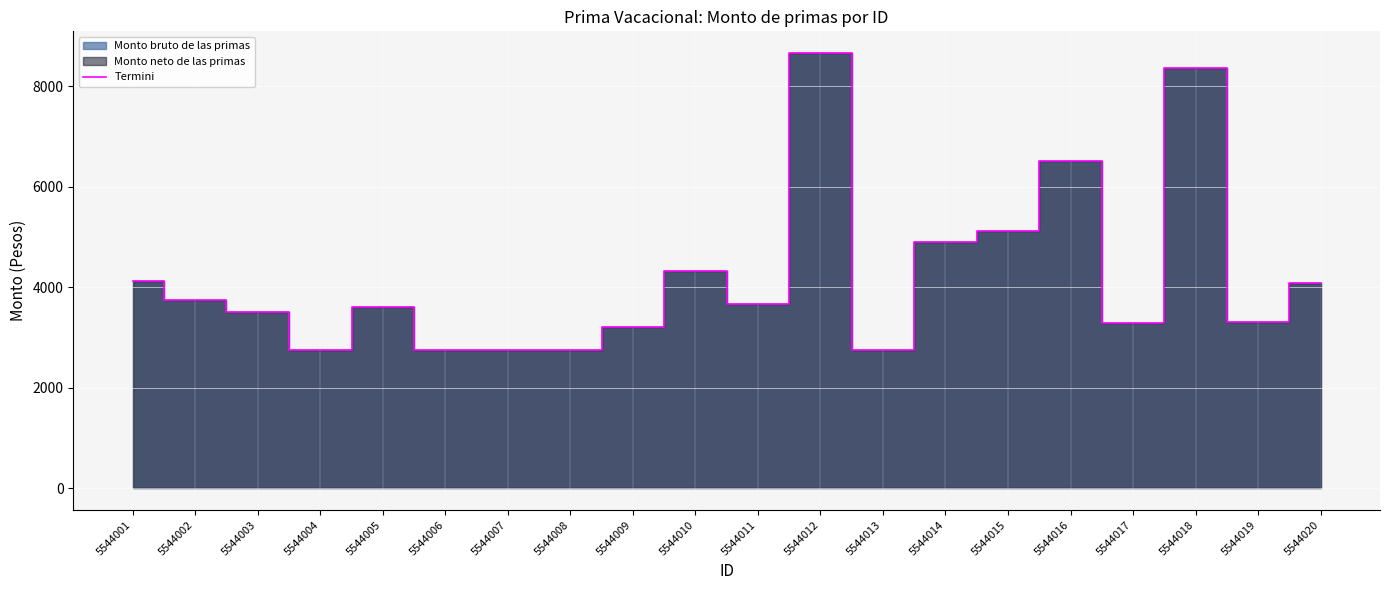

Rank the categories by value from lowest to highest.

5544004, 5544006, 5544007, 5544008, 5544013, 5544009, 5544017, 5544019, 5544003, 5544005, 5544011, 5544002, 5544020, 5544001, 5544010, 5544014, 5544015, 5544016, 5544018, 5544012